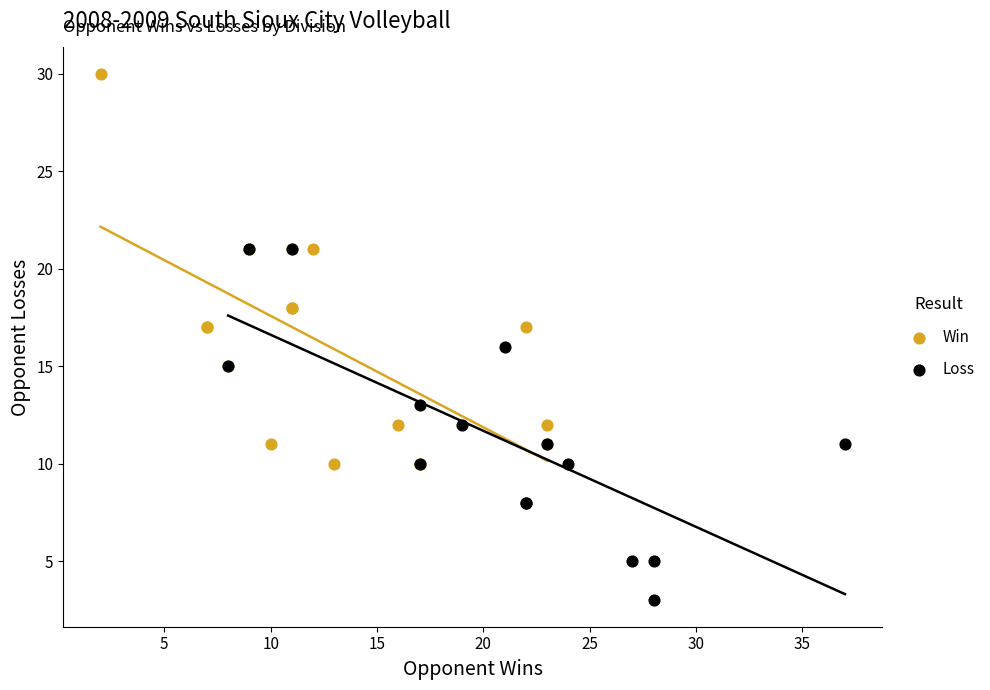

Which series reaches the minimum Y coordinate?

Loss